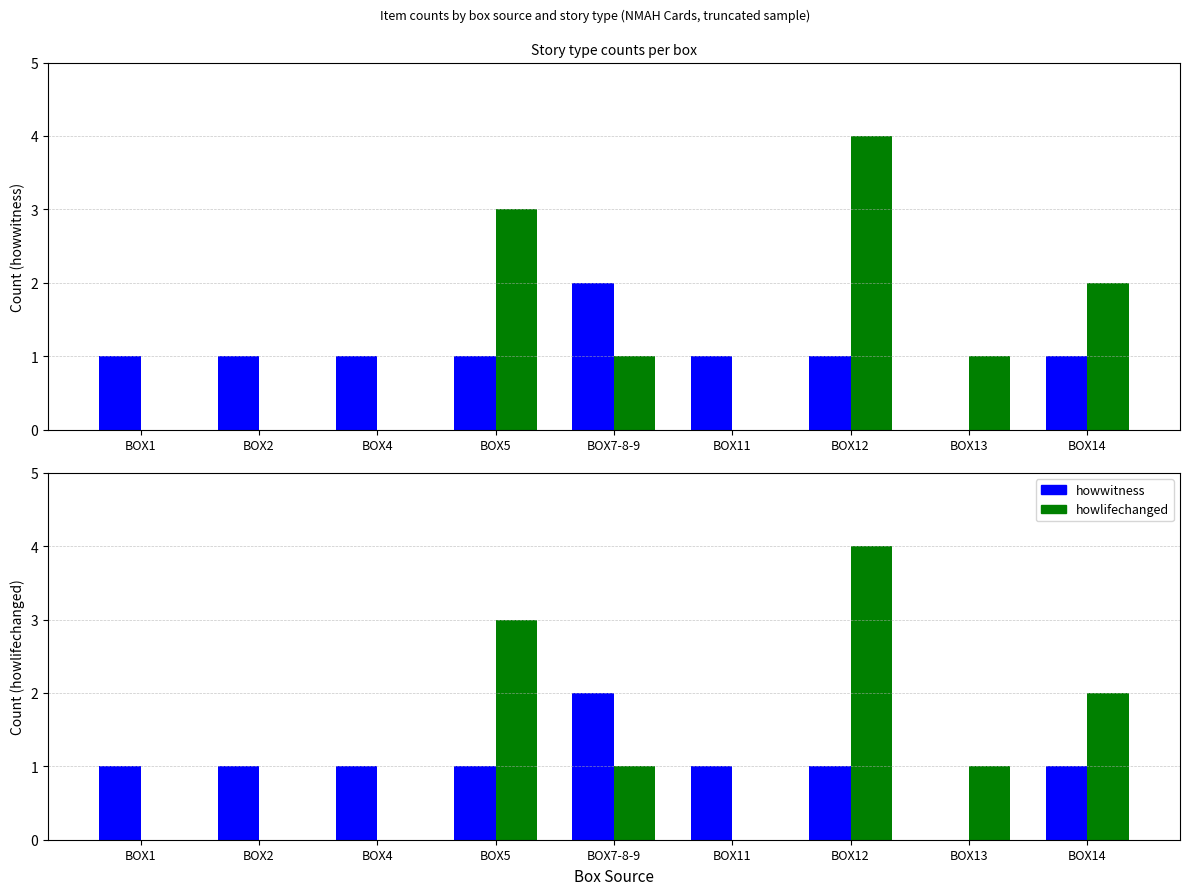

List the series in order of their overall mean, highest first.

howlifechanged, howwitness